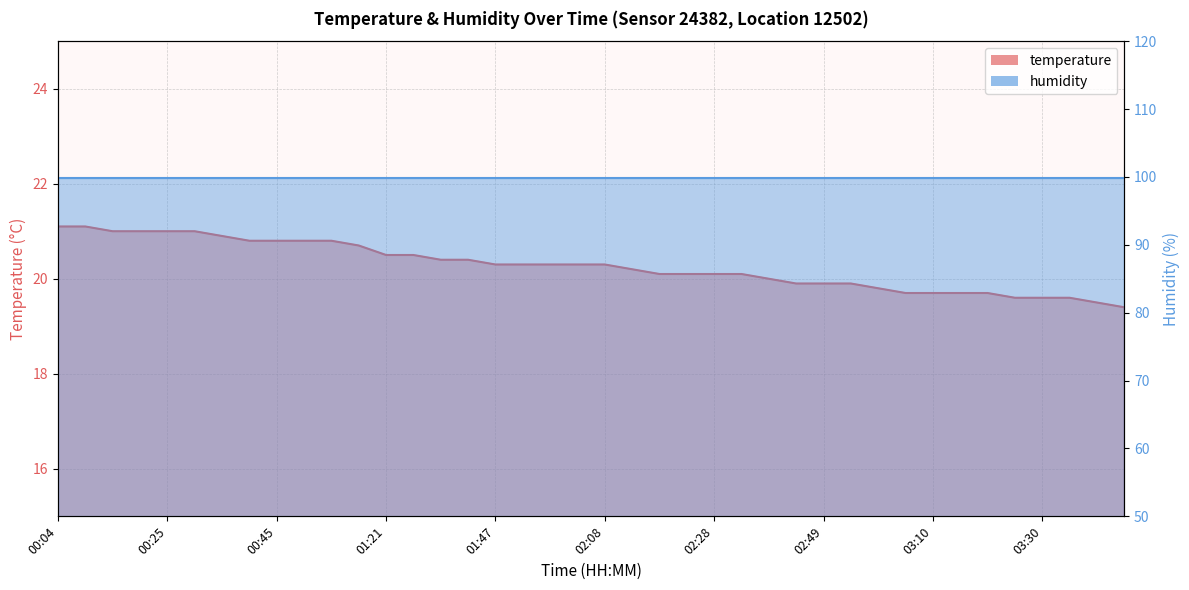

True or false: there are more than 1 points higher than both neighbors.

False